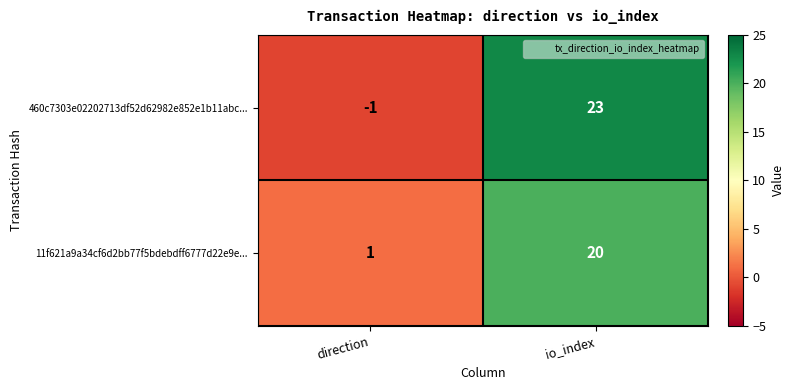

Where is 460c7303e02202713df52d62982e852e1b11abc... nearest to the value 11?

direction